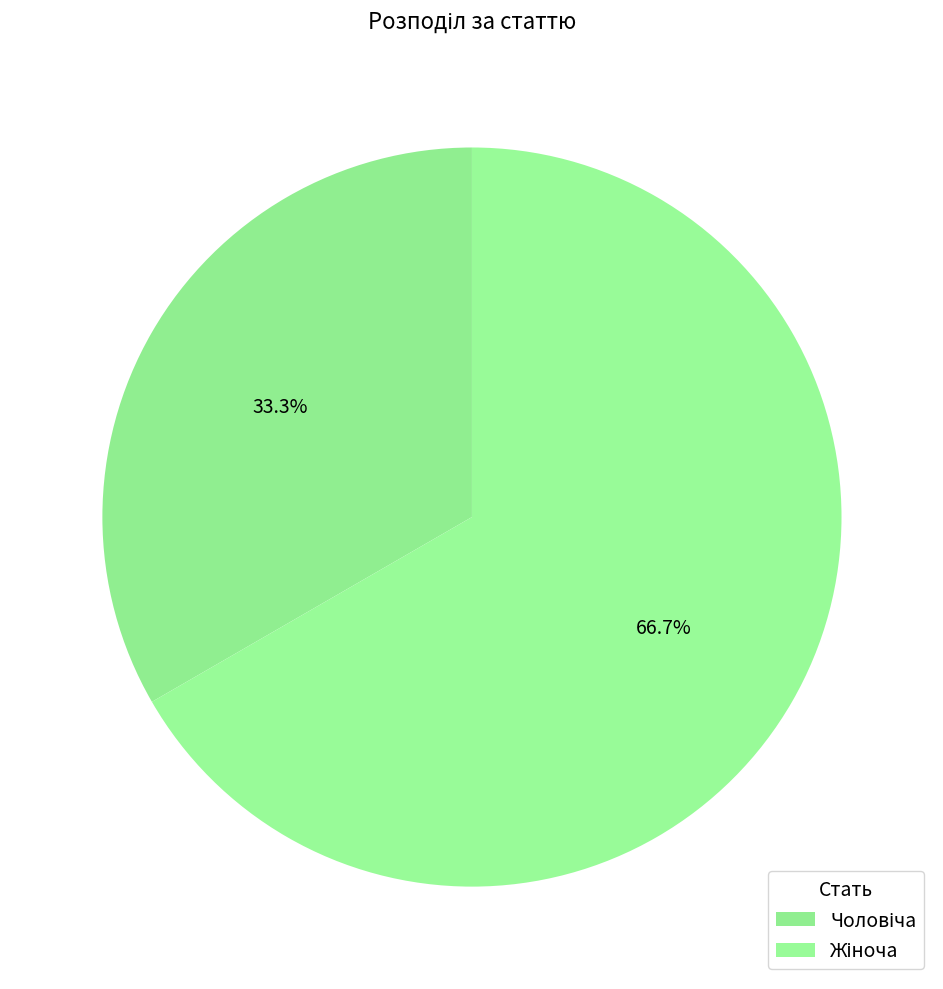

To the nearest percent, what is the average slice percentage?

50%